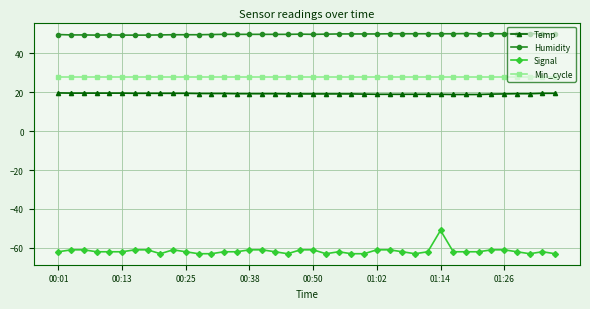

Which series has the largest total across all categories?

Humidity